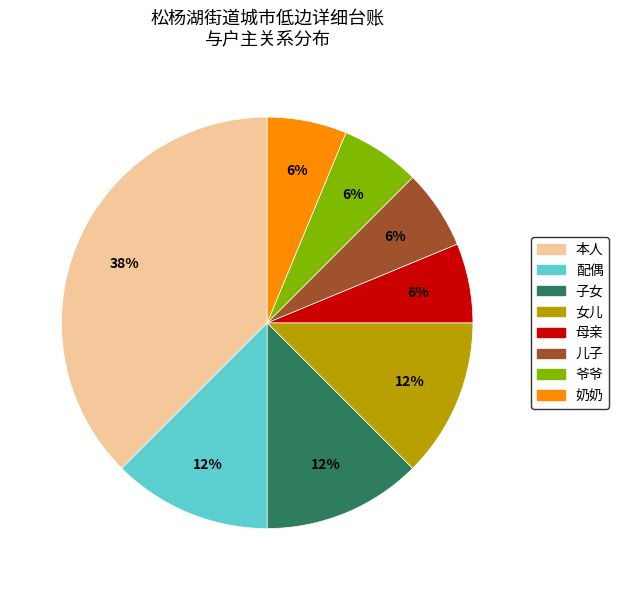

Does any single category account for the majority?

No